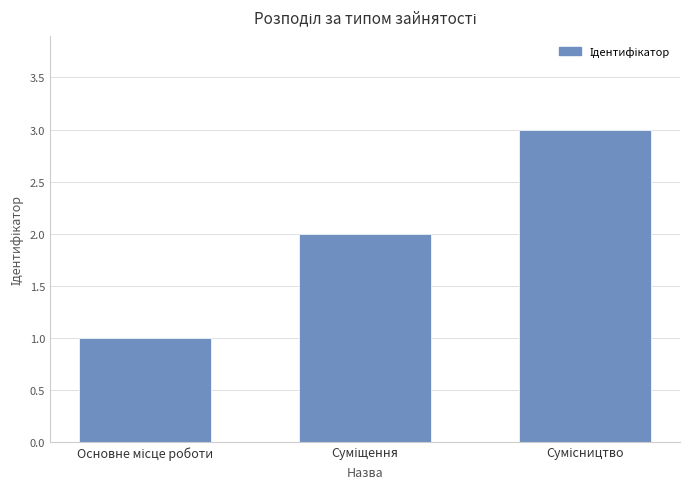

What is the greatest value displayed?

3